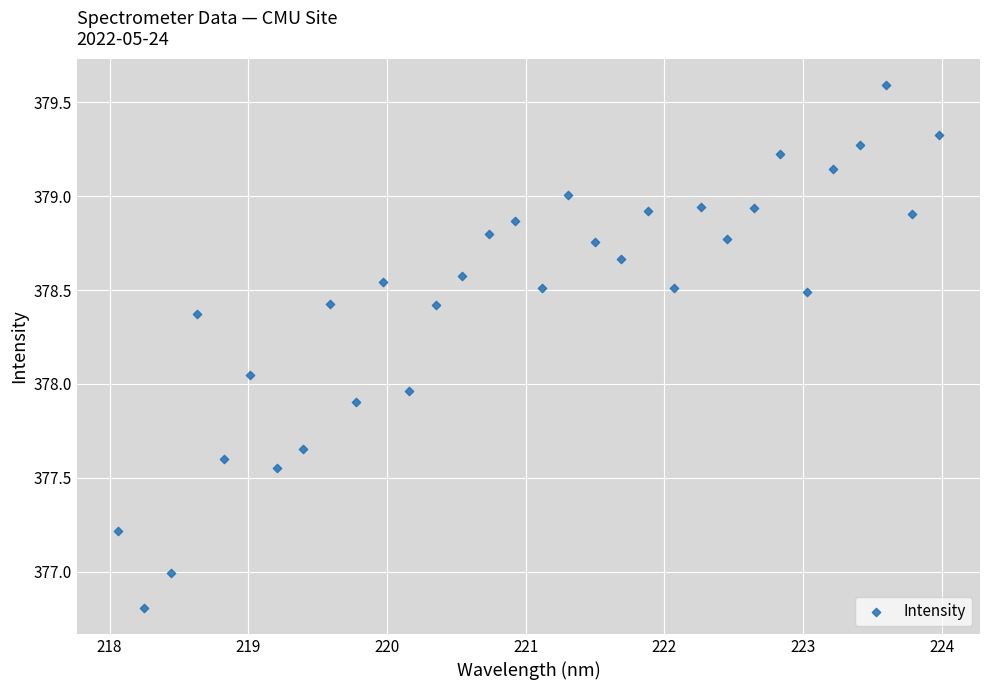

What is the range of Y values (max minus min)?

2.8